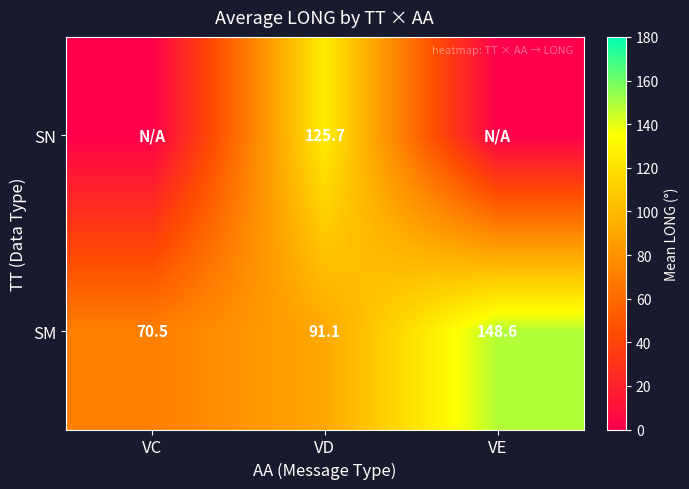

At how many categories does at least one series exceed 104?

2